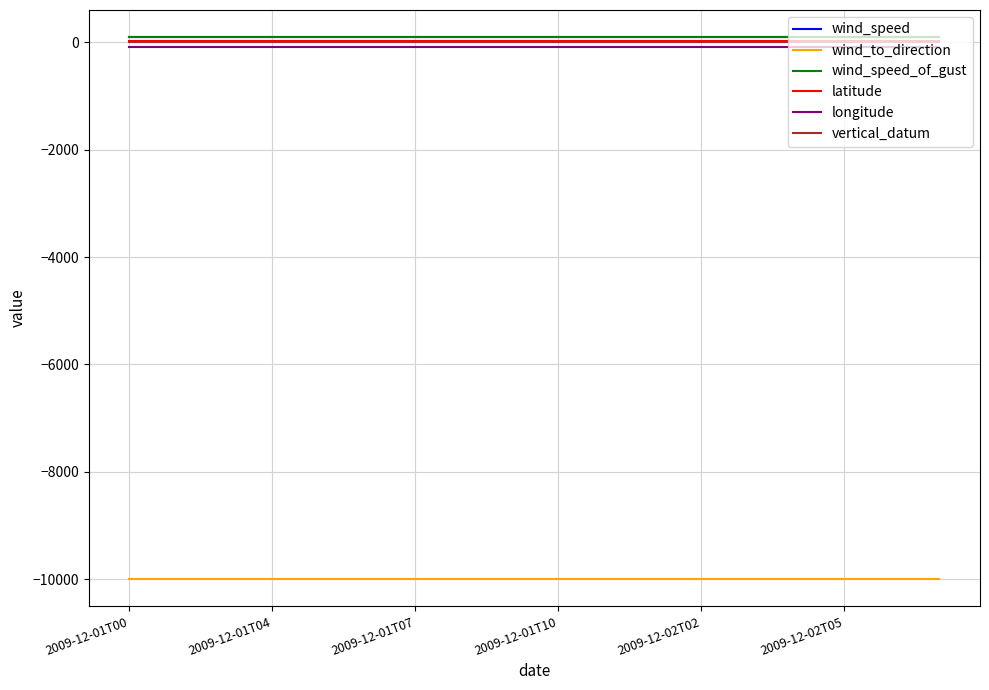

Does the chart have visible grid lines?

Yes